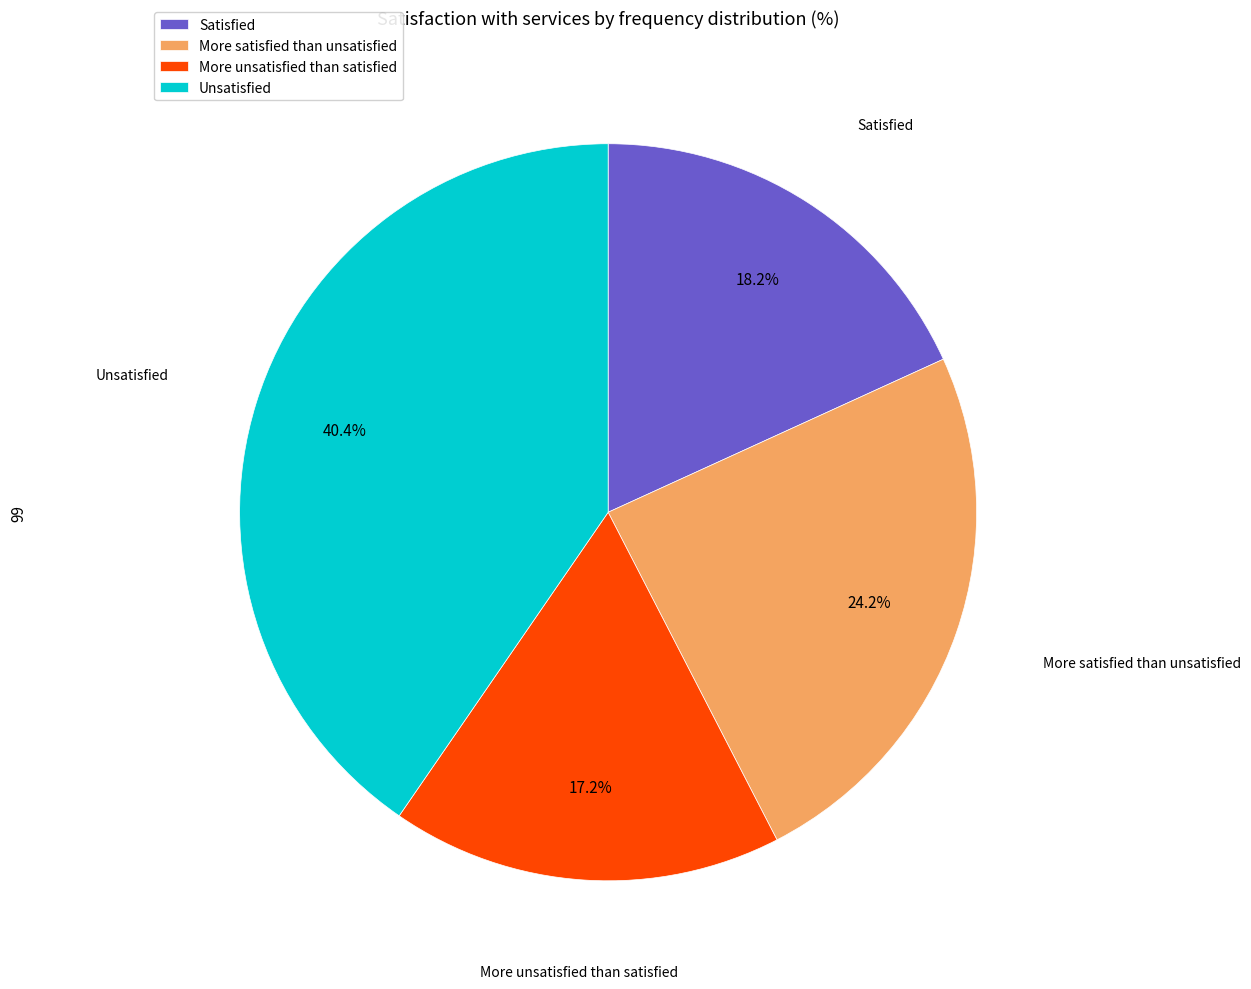

Approximately how many times larger is the value at More satisfied than unsatisfied compared to More unsatisfied than satisfied?

1.4